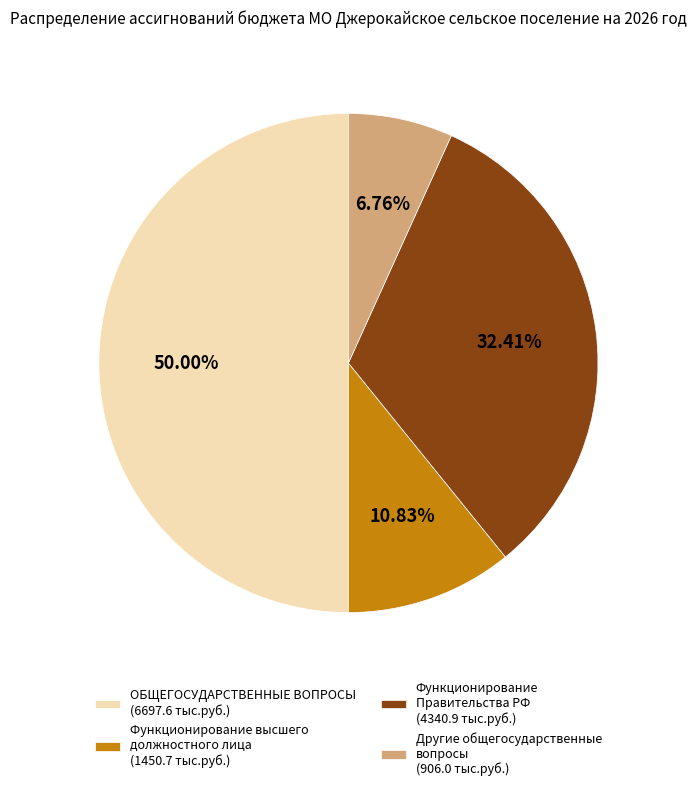

How many slices are in this pie chart?

4